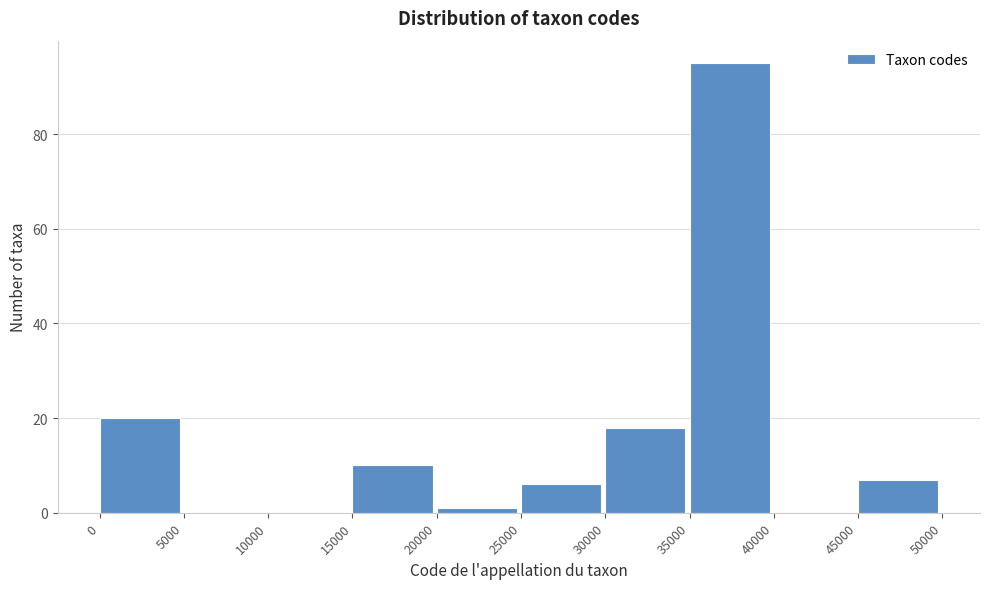

Which range on the x-axis has the tallest bar?

35000 to 40000